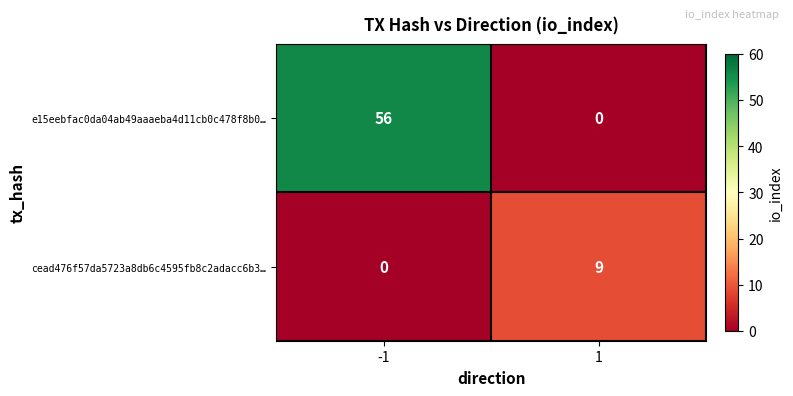

List the series in order of their peak value, lowest first.

cead476f57da5723a8db6c4595fb8c2adacc6b3…, e15eebfac0da04ab49aaaeba4d11cb0c478f8b0…